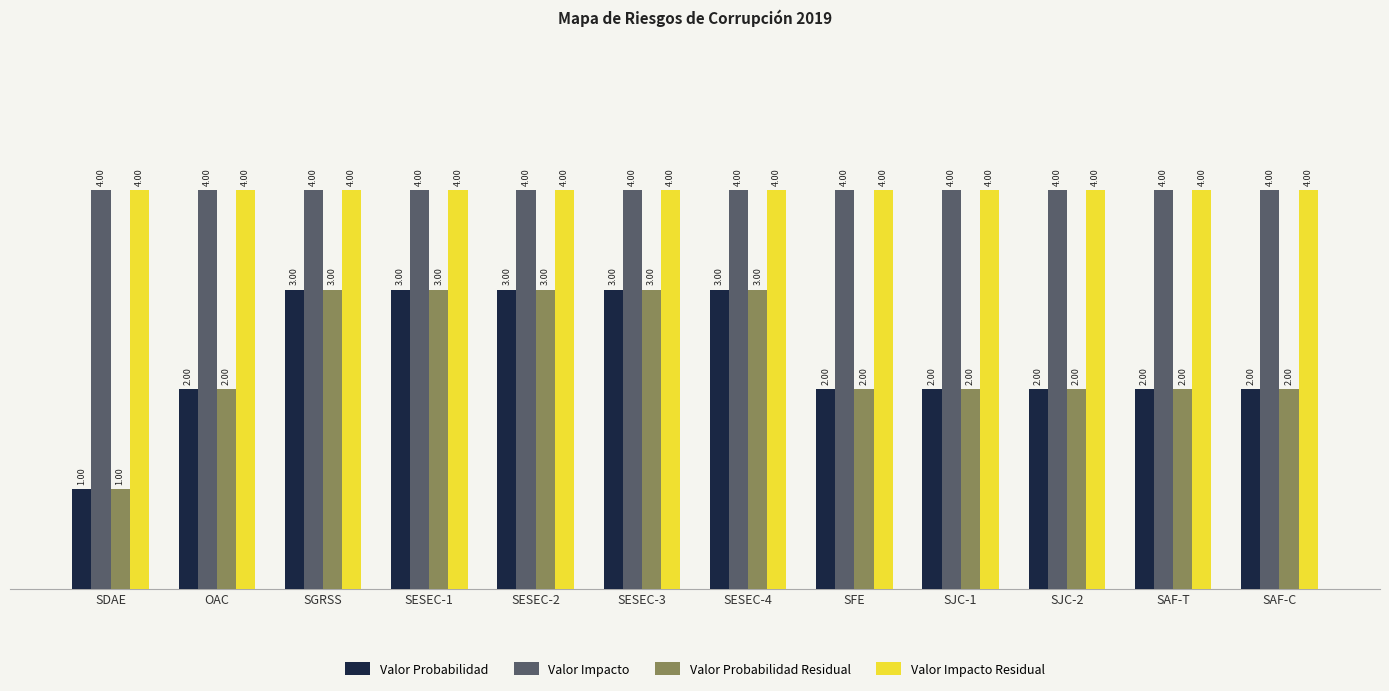

What position from the left is SGRSS?

3